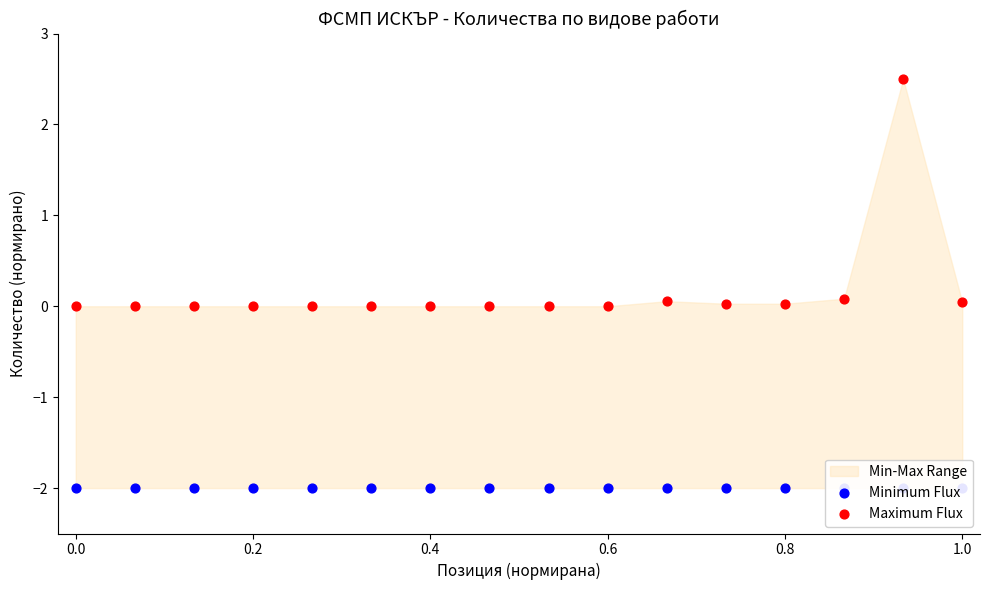

Is the value of Minimum Flux at 0.6 greater than the value of Maximum Flux at 11?

No